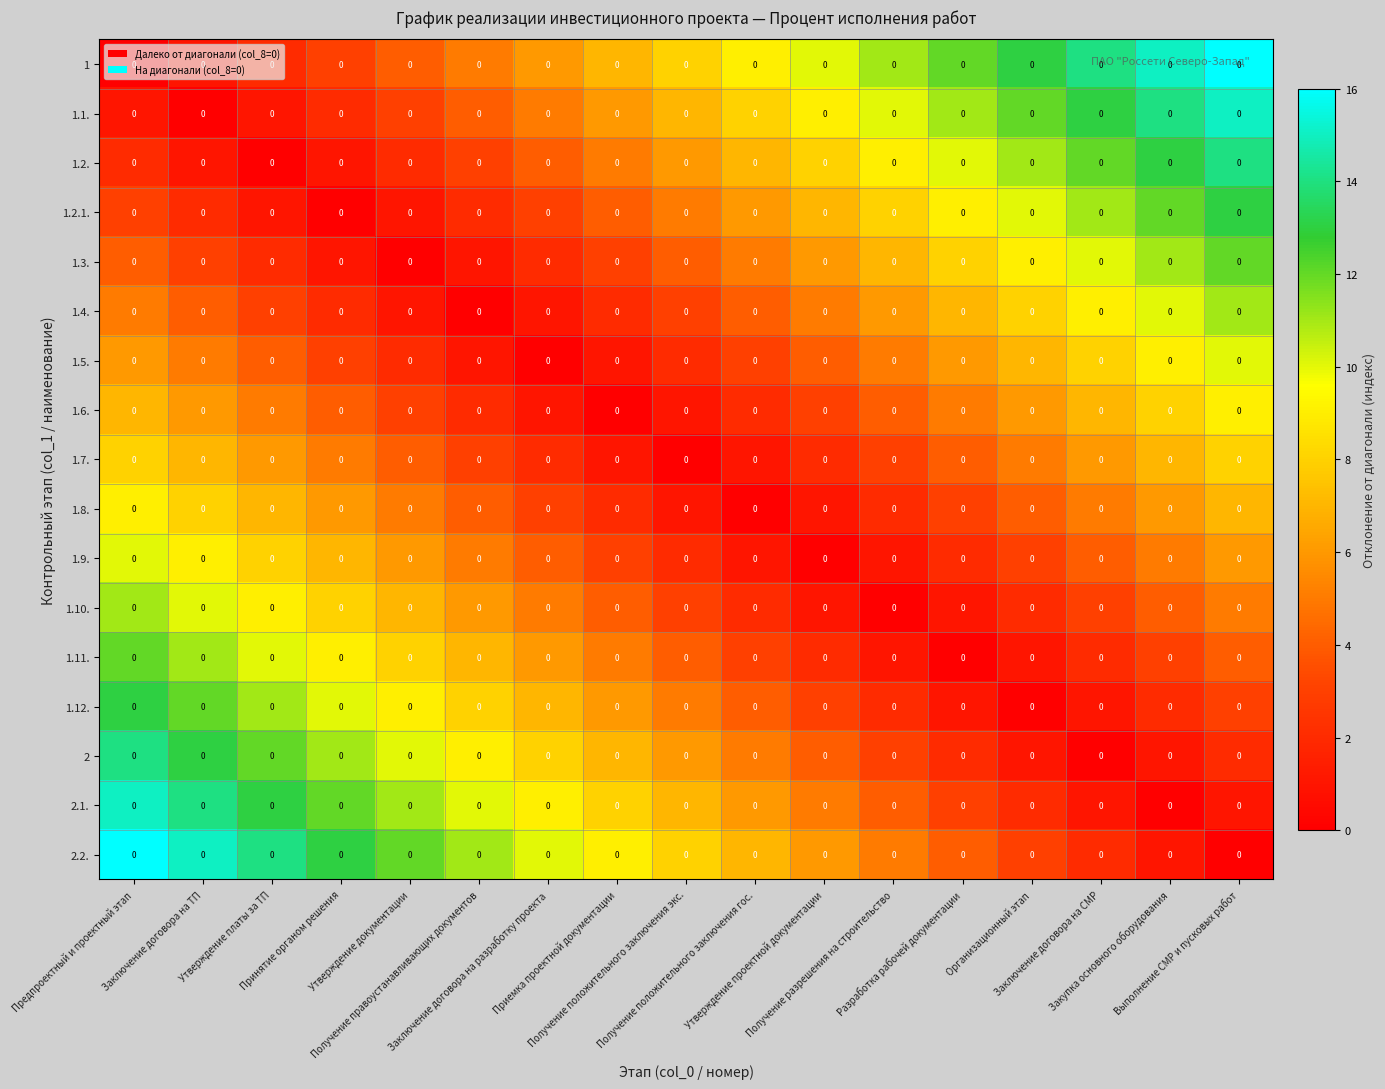

How many 1.5. values are between 2 and 6?

10